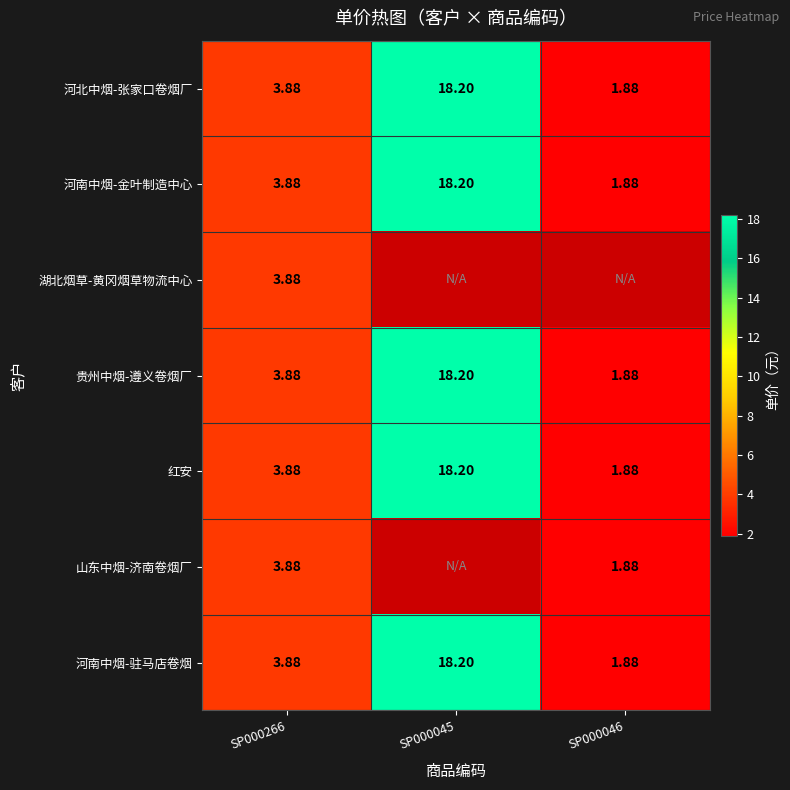

True or false: 贵州中烟-遵义卷烟厂 has a value of 18.2 at SP000045.

True